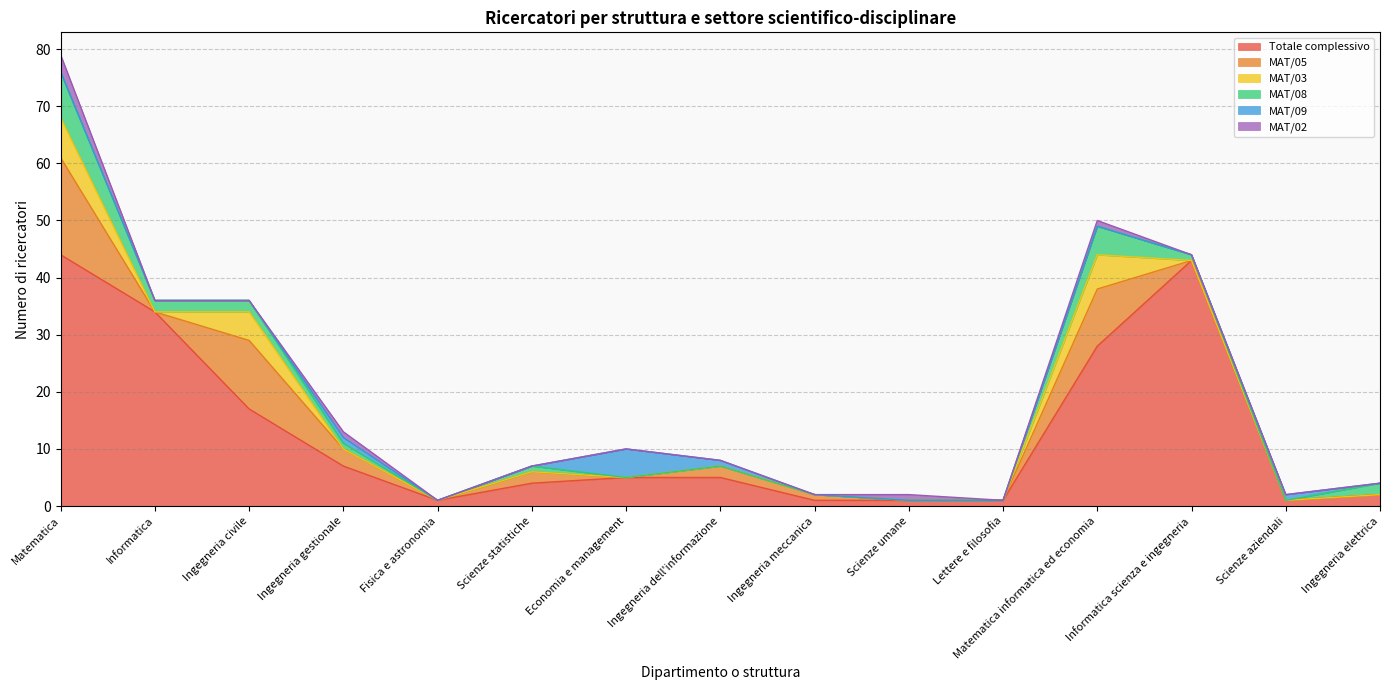

Does the chart have visible grid lines?

Yes